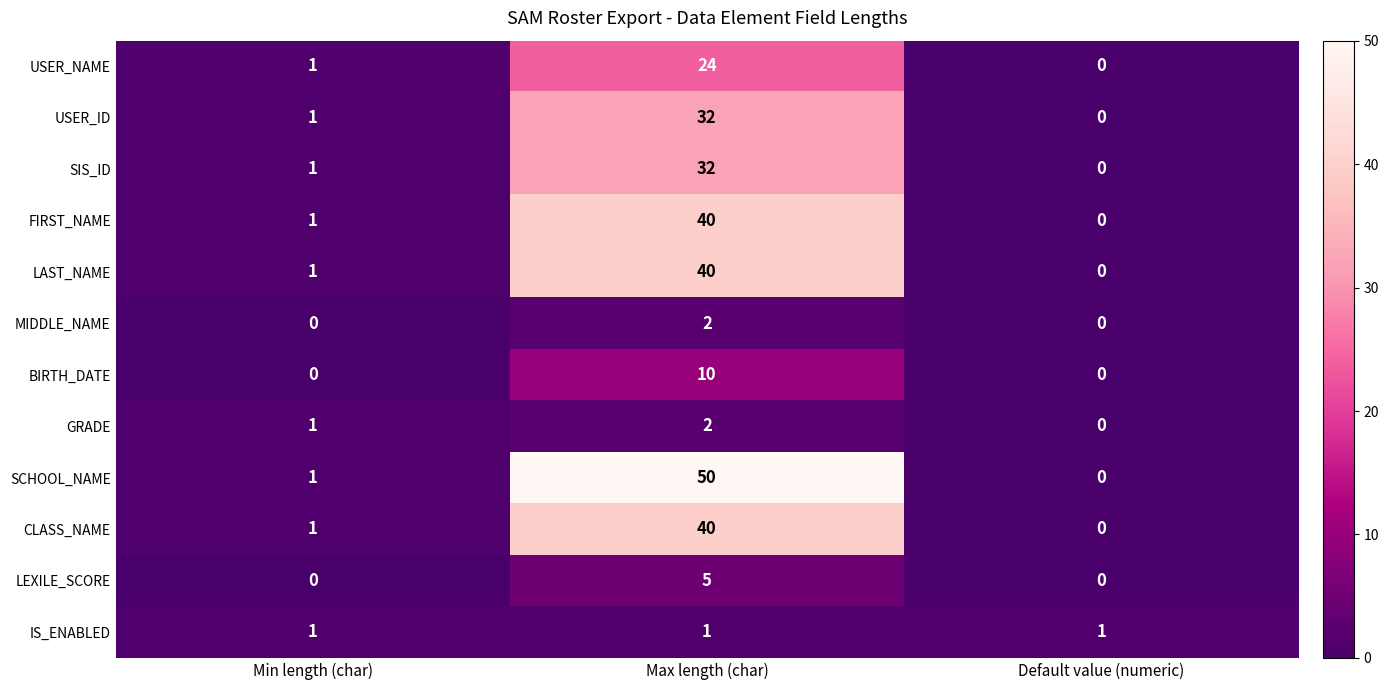

True or false: SIS_ID has a value of 2 at Min length (char).

False